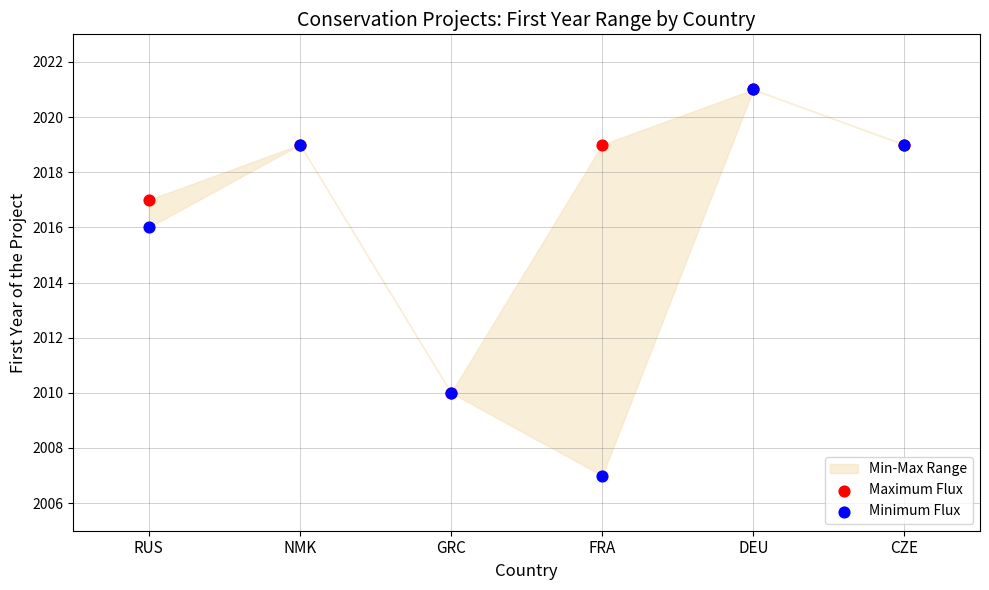

Across all series, what Y value is closest to 2014?

2016